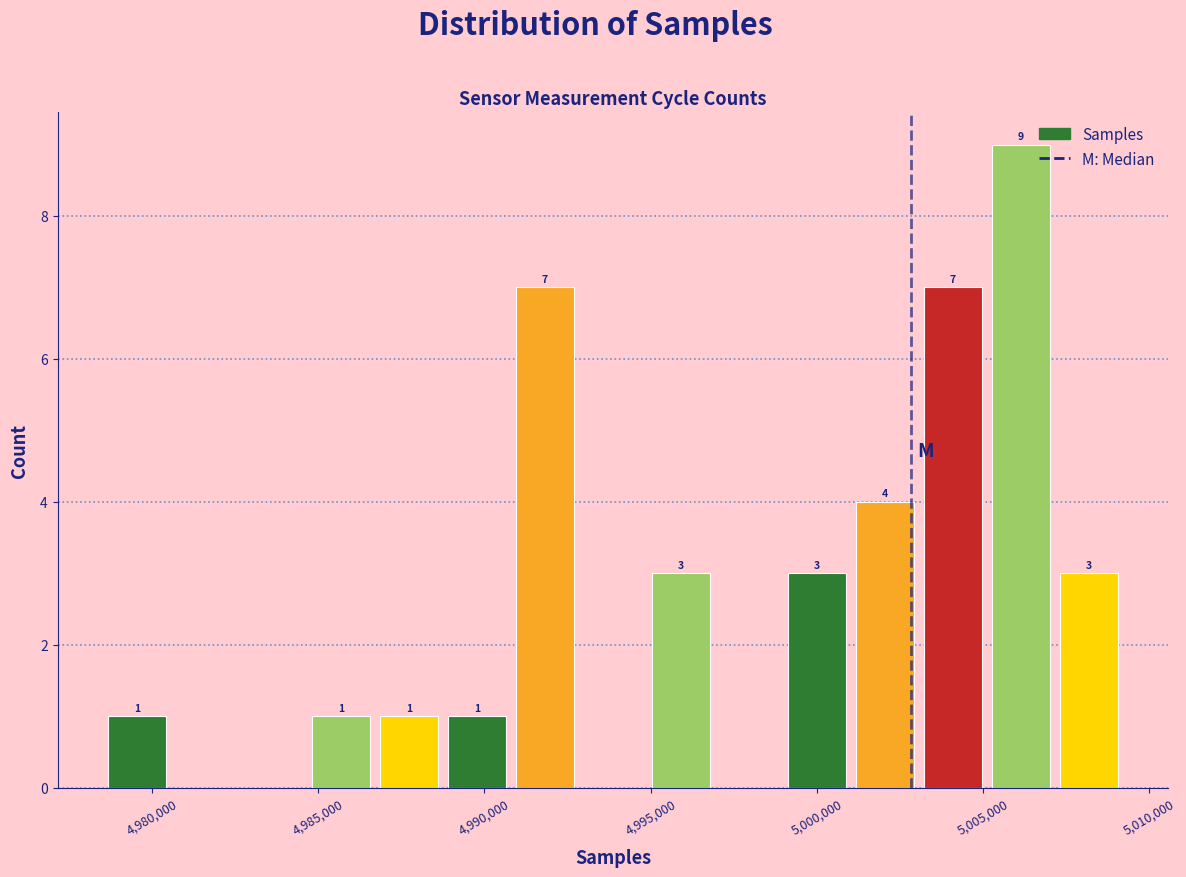

Over which range of the x-axis is the bar tallest?

5005000 to 5007000